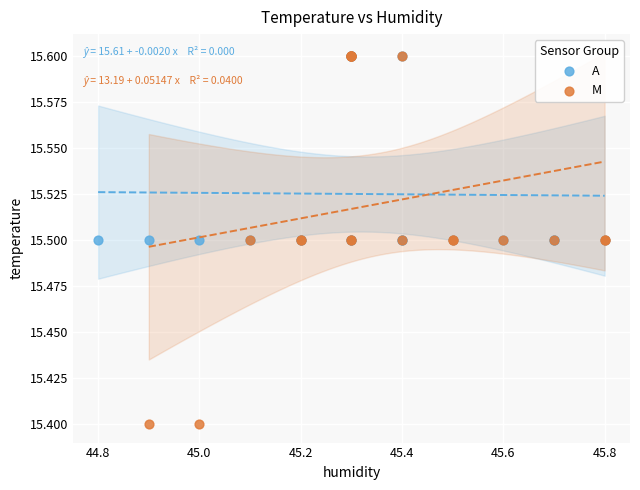

Which series contains the lowest Y value?

M